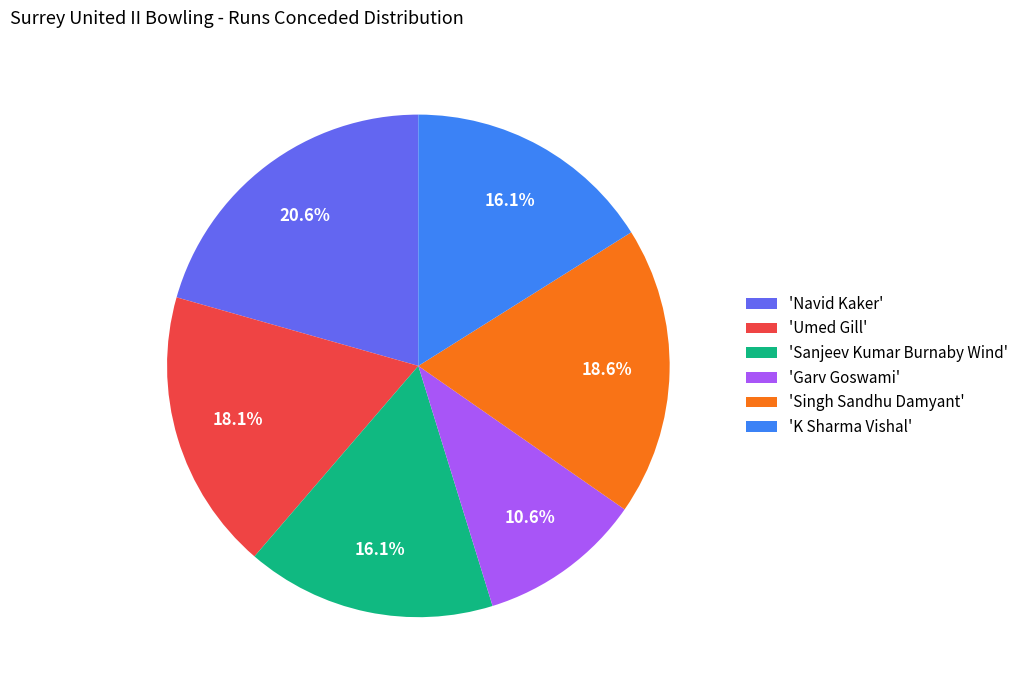

What is the smallest slice in the pie chart?

'Garv Goswami'